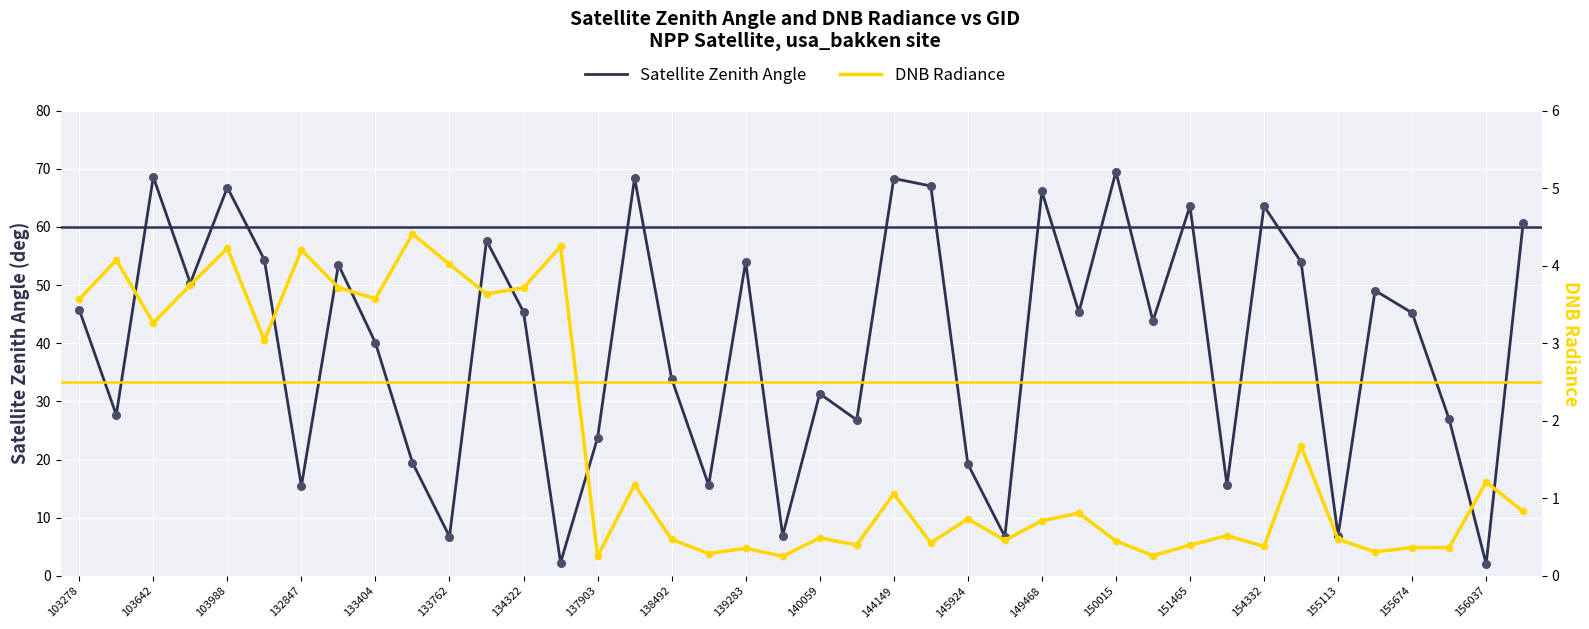

Which series has the largest total across all categories?

Satellite Zenith Angle